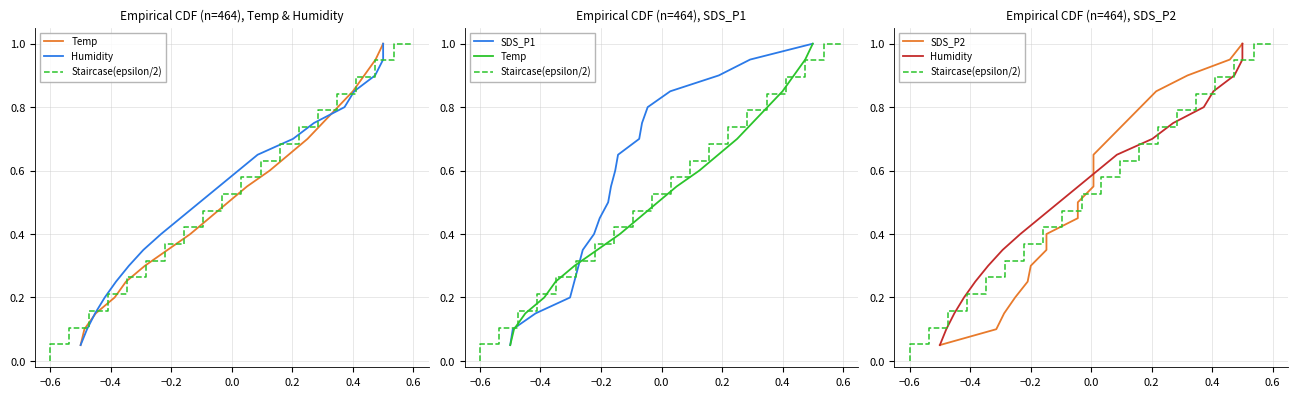

Is the value of Humidity at −0.6 greater than the value of Staircase(epsilon/2) at 8?

No